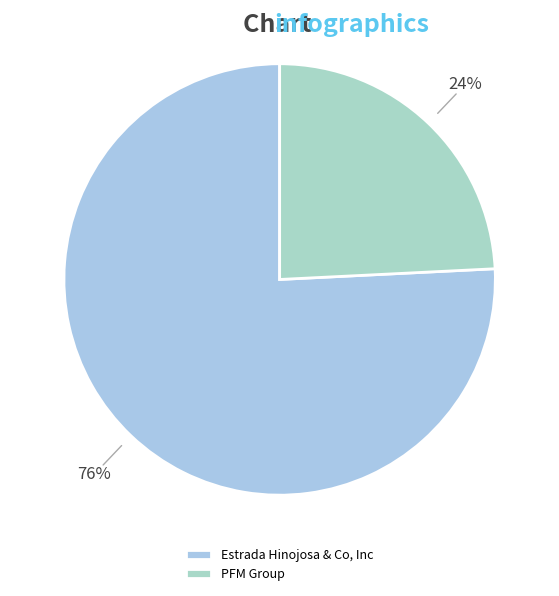

Is there any slice that represents more than half of the pie?

Yes